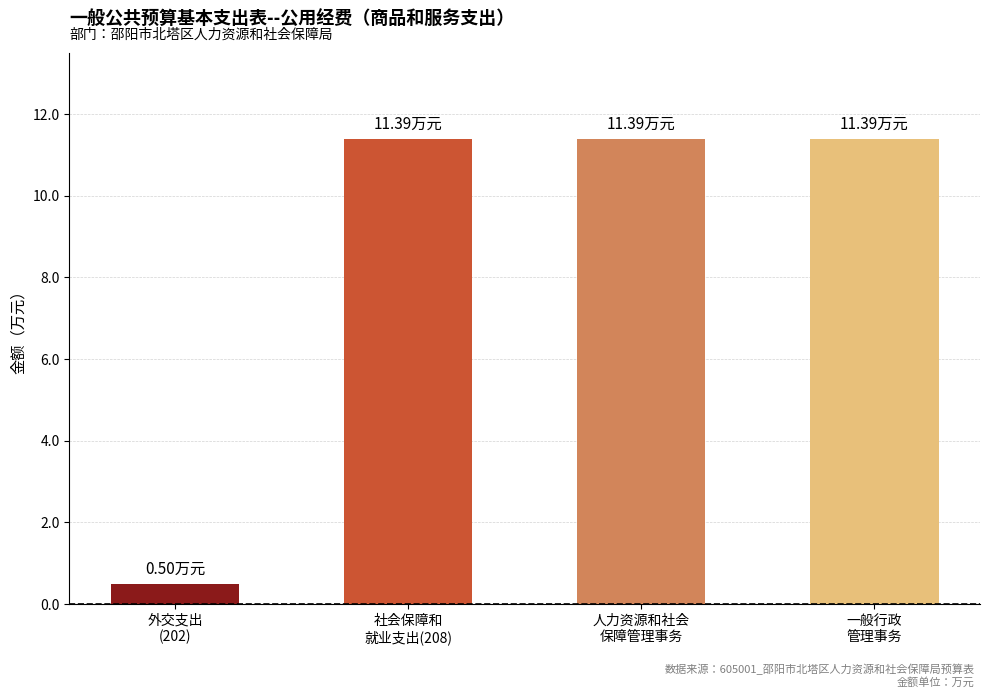

What is the label of the 1st bar from the left?

外交支出
(202)